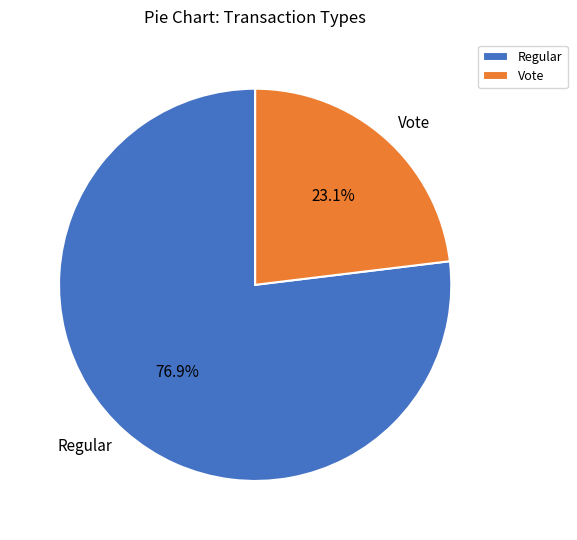

Approximately how many times larger is the value at Regular compared to Vote?

3.3